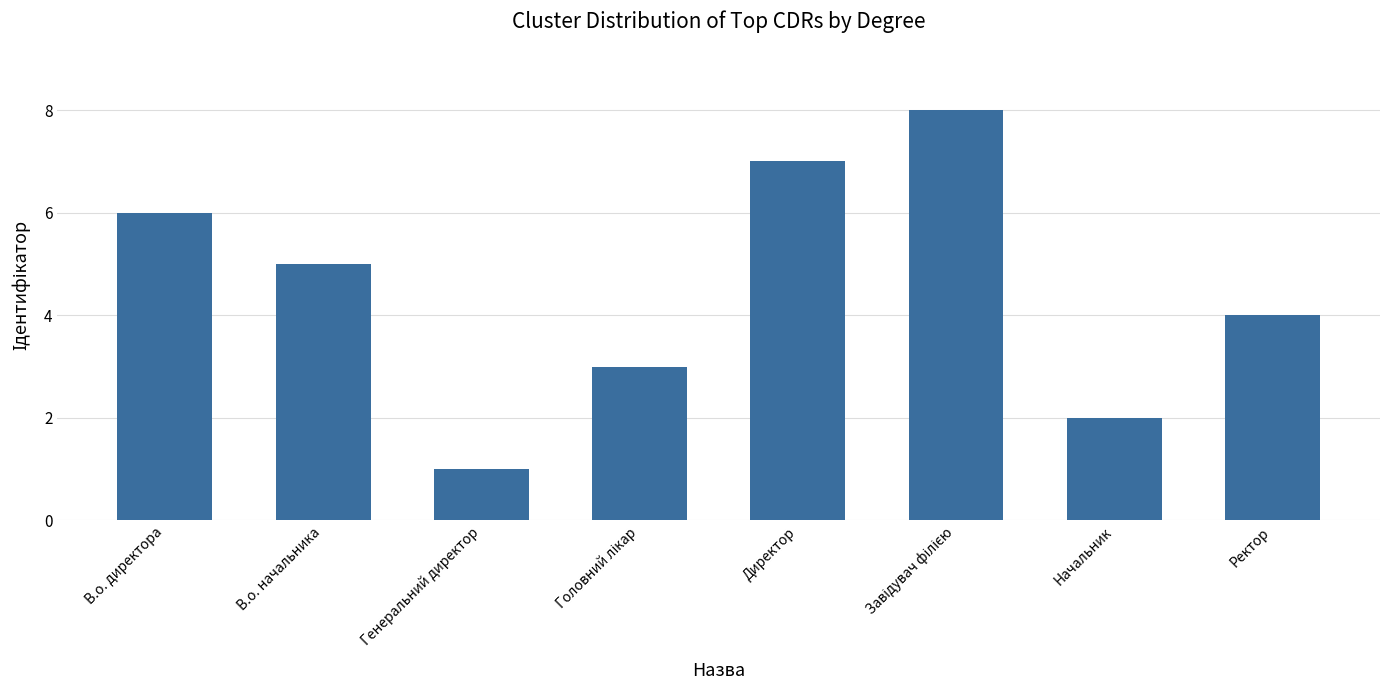

At which category does the chart reach its minimum across all series?

Генеральний директор